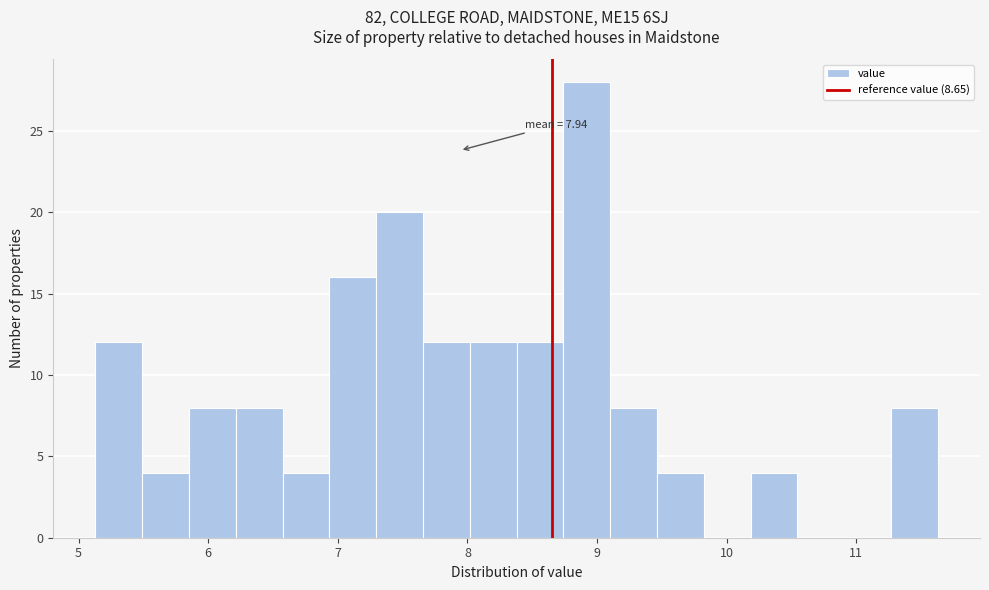

Read against the x-axis, roughly where is the centre of the tallest bar?

8.9